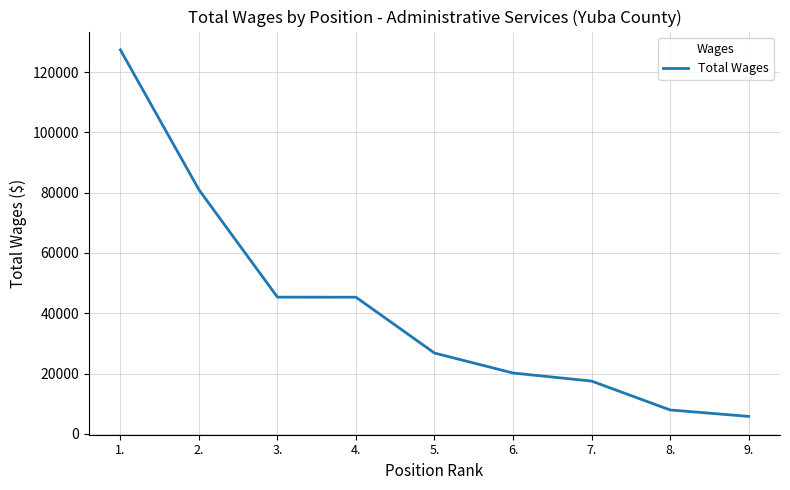

What is the change in value from 5. to 8.?

-18873